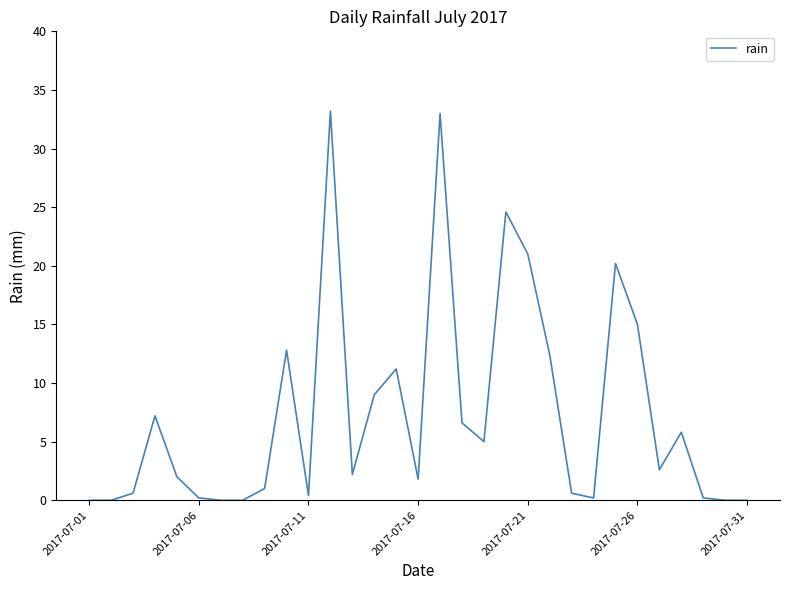

What is the difference between the maximum and minimum values?

33.2